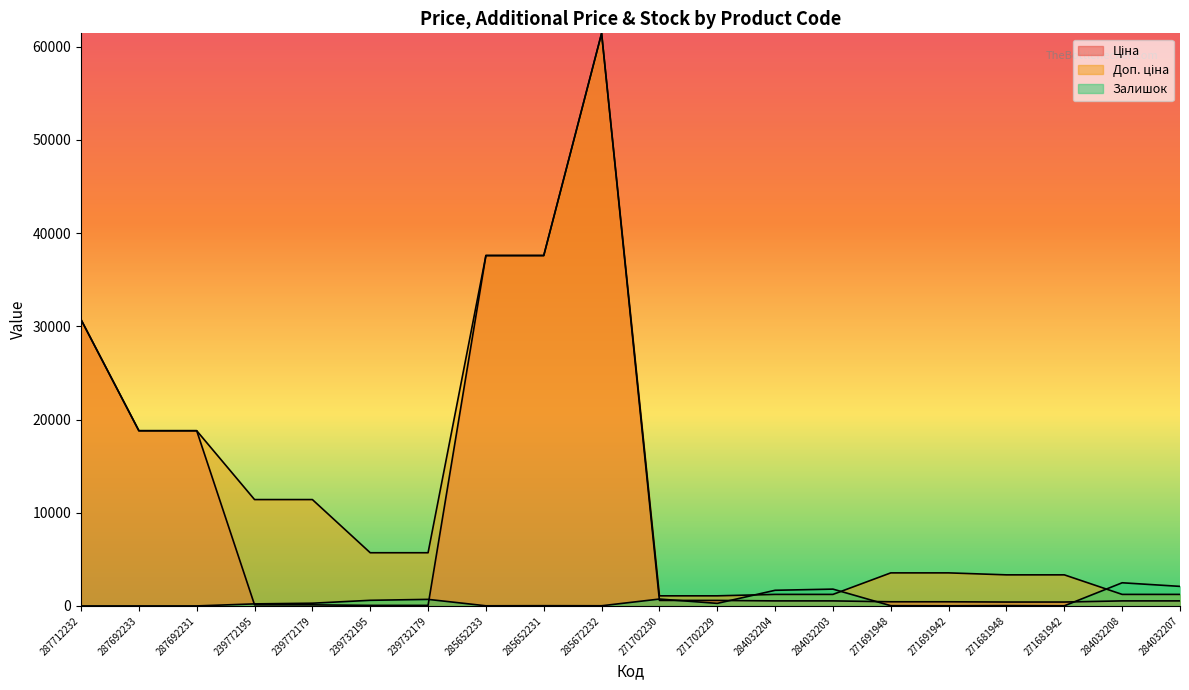

What is the sum of all Залишок values?

11005.0